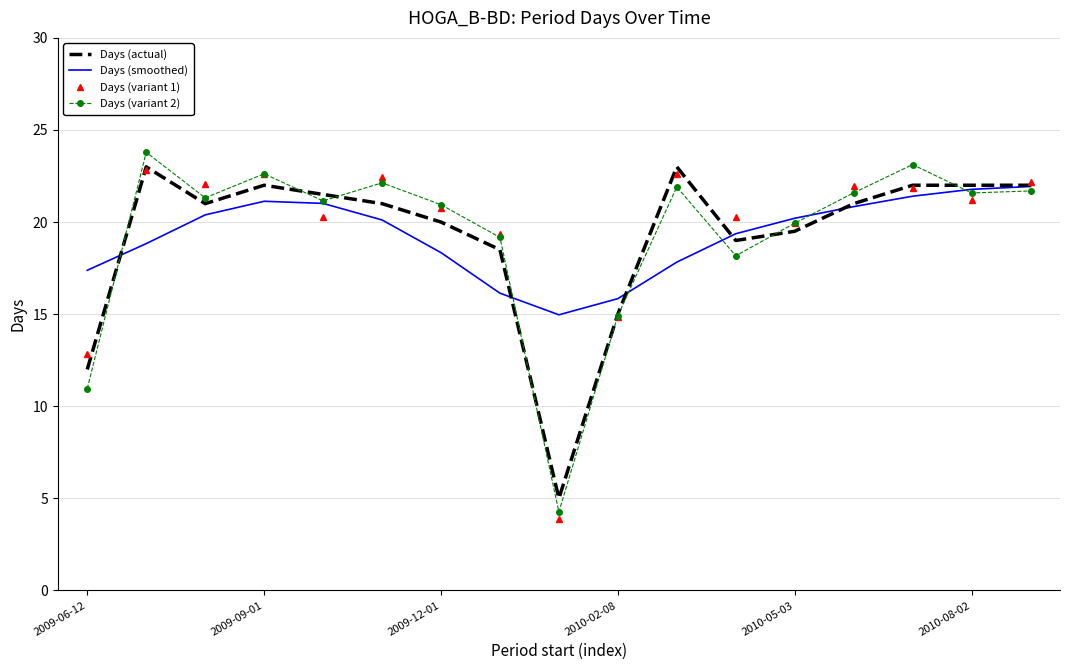

Which series has the widest spread of values?

Days (variant 2)